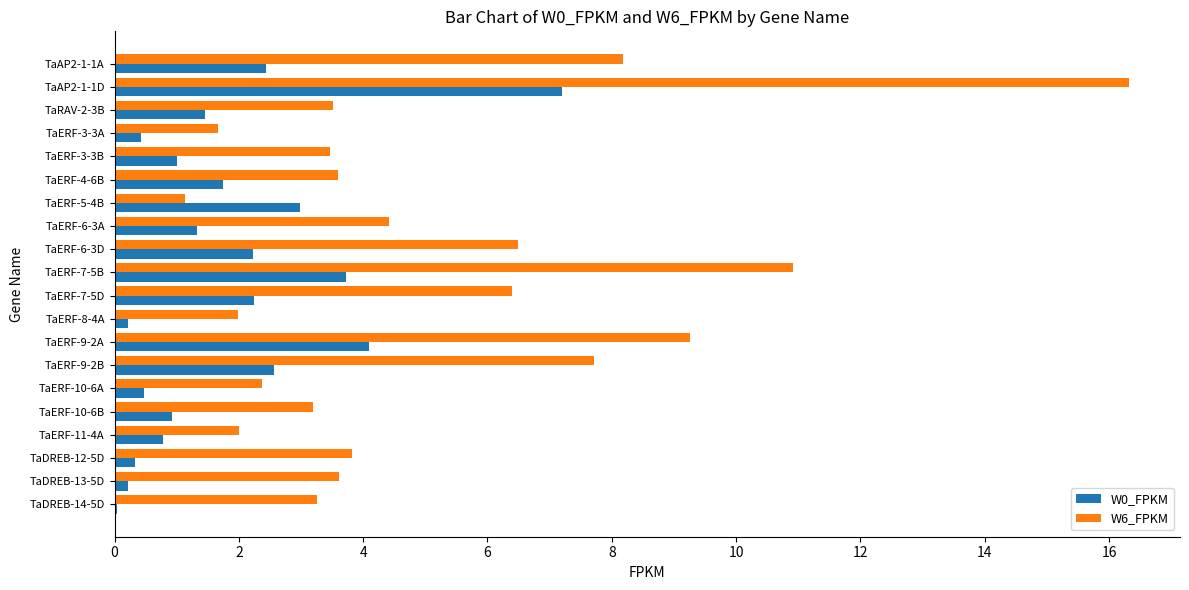

Which series changed the most between TaERF-3-3B and TaERF-9-2B?

W6_FPKM